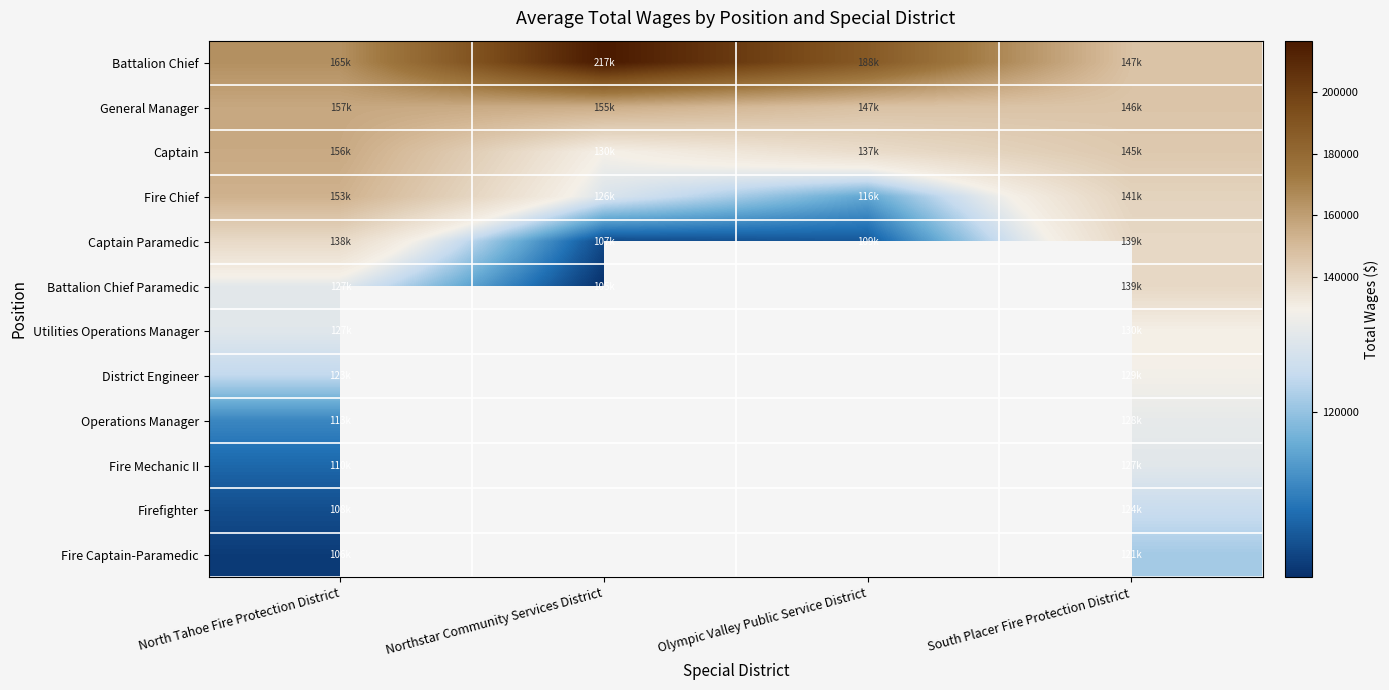

At which label does Firefighter reach its peak?

South Placer Fire Protection District